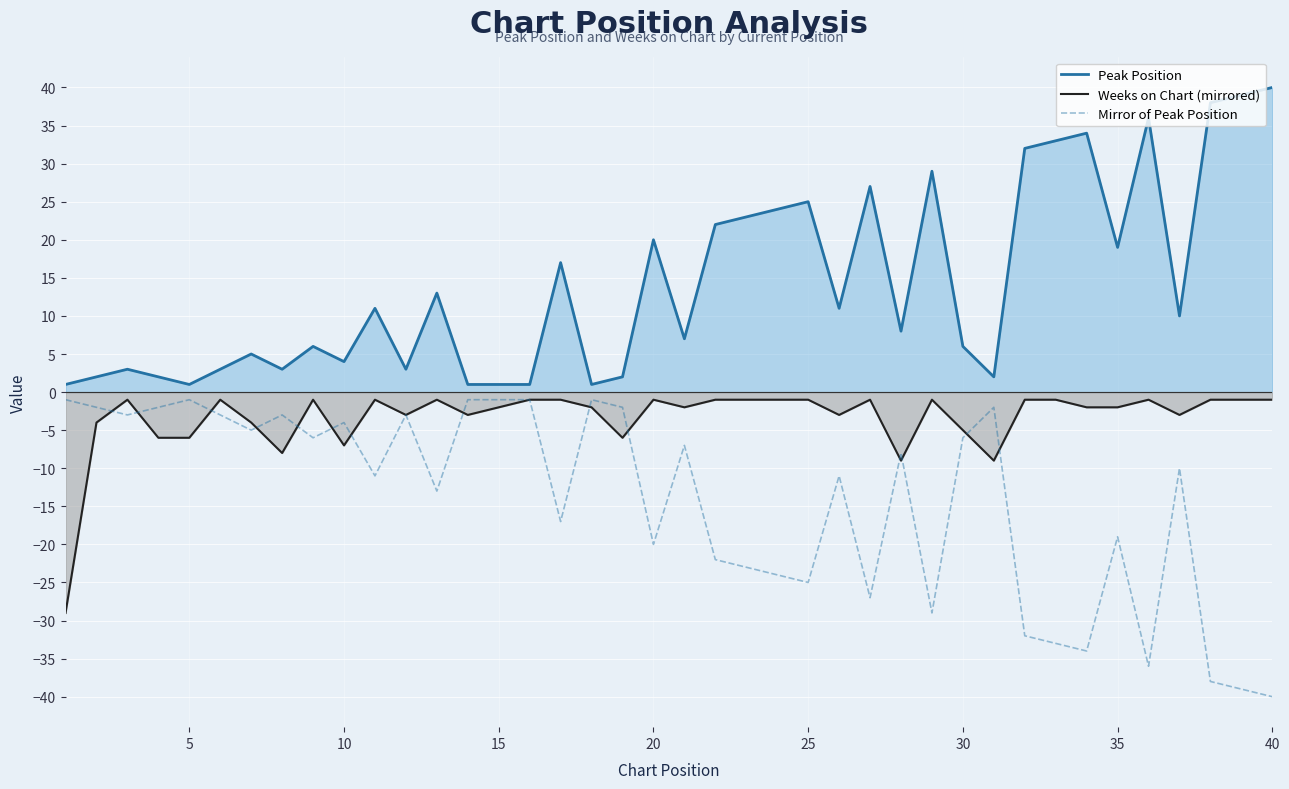

True or false: Mirror of Peak Position and Peak Position cross at least once.

False